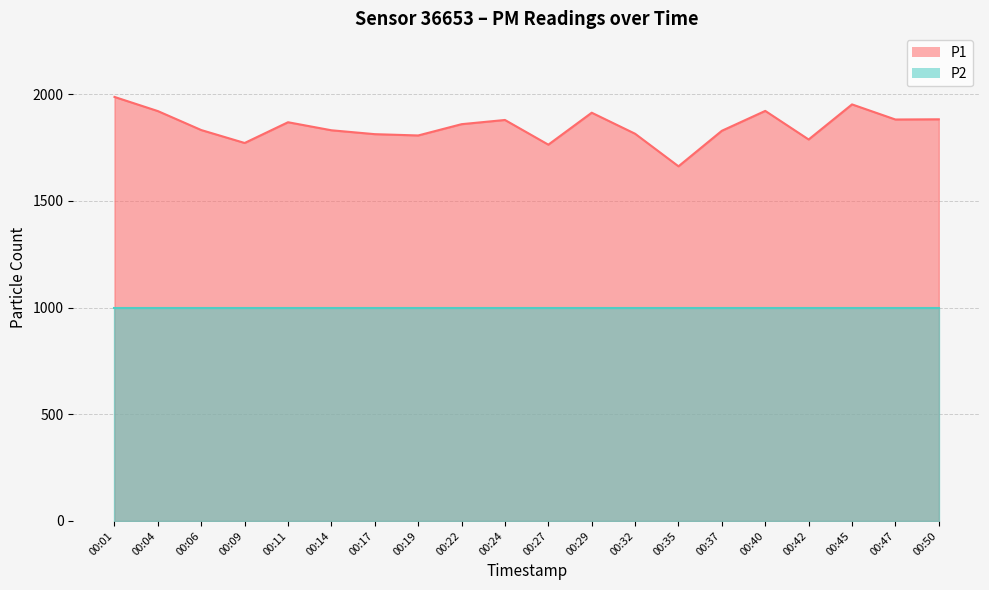

List the labels in order of value, smallest first.

00:35, 00:27, 00:09, 00:42, 00:19, 00:17, 00:32, 00:37, 00:14, 00:06, 00:22, 00:11, 00:24, 00:47, 00:50, 00:29, 00:04, 00:40, 00:45, 00:01